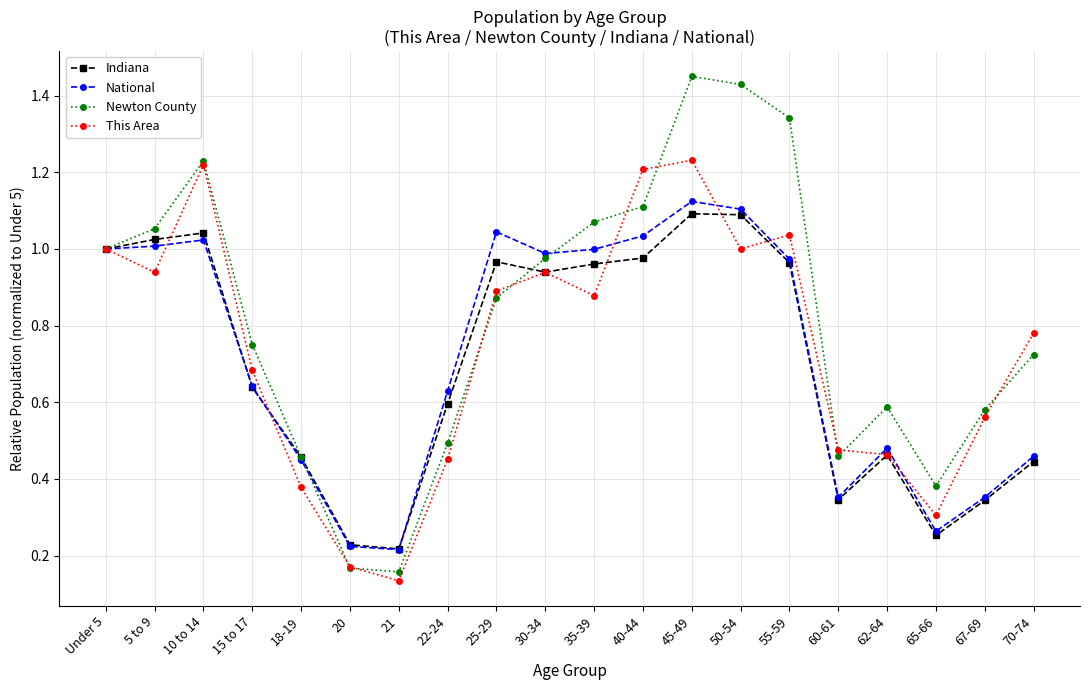

Which series has the widest spread of values?

Newton County